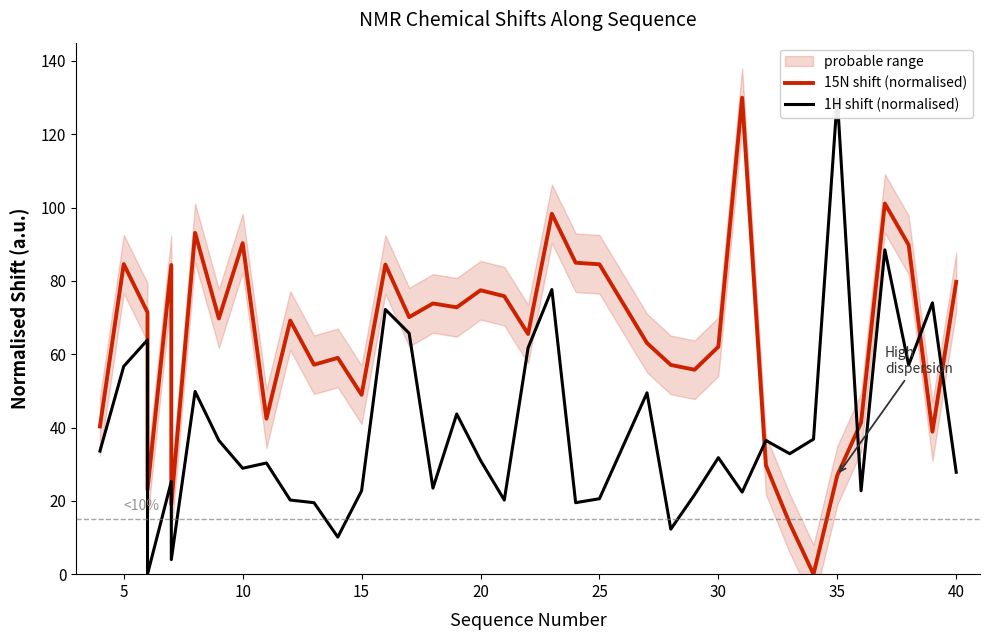

Which series has the largest total across all categories?

15N shift (normalised)